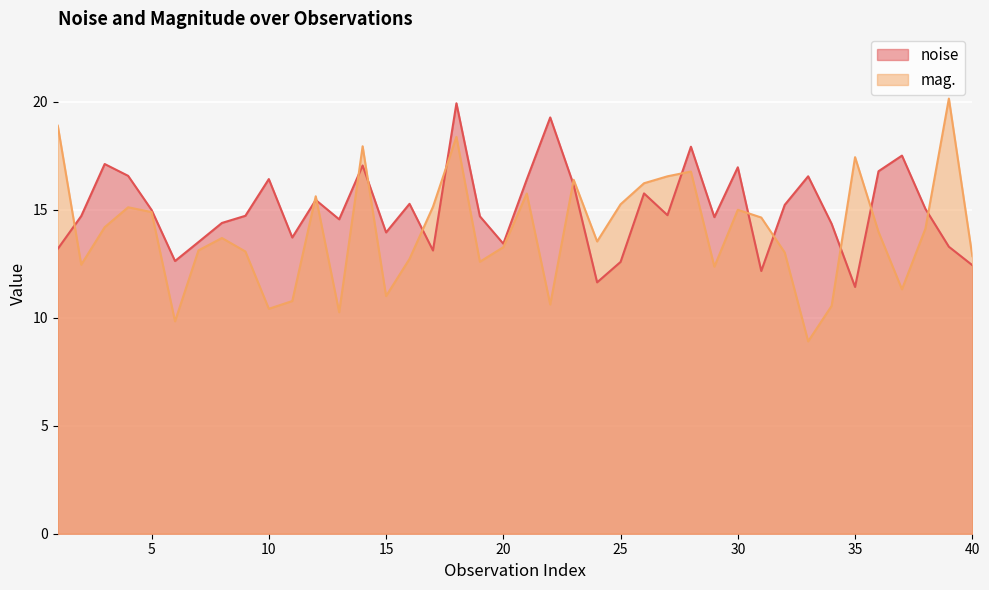

What are all the series names shown in the legend?

noise, mag.